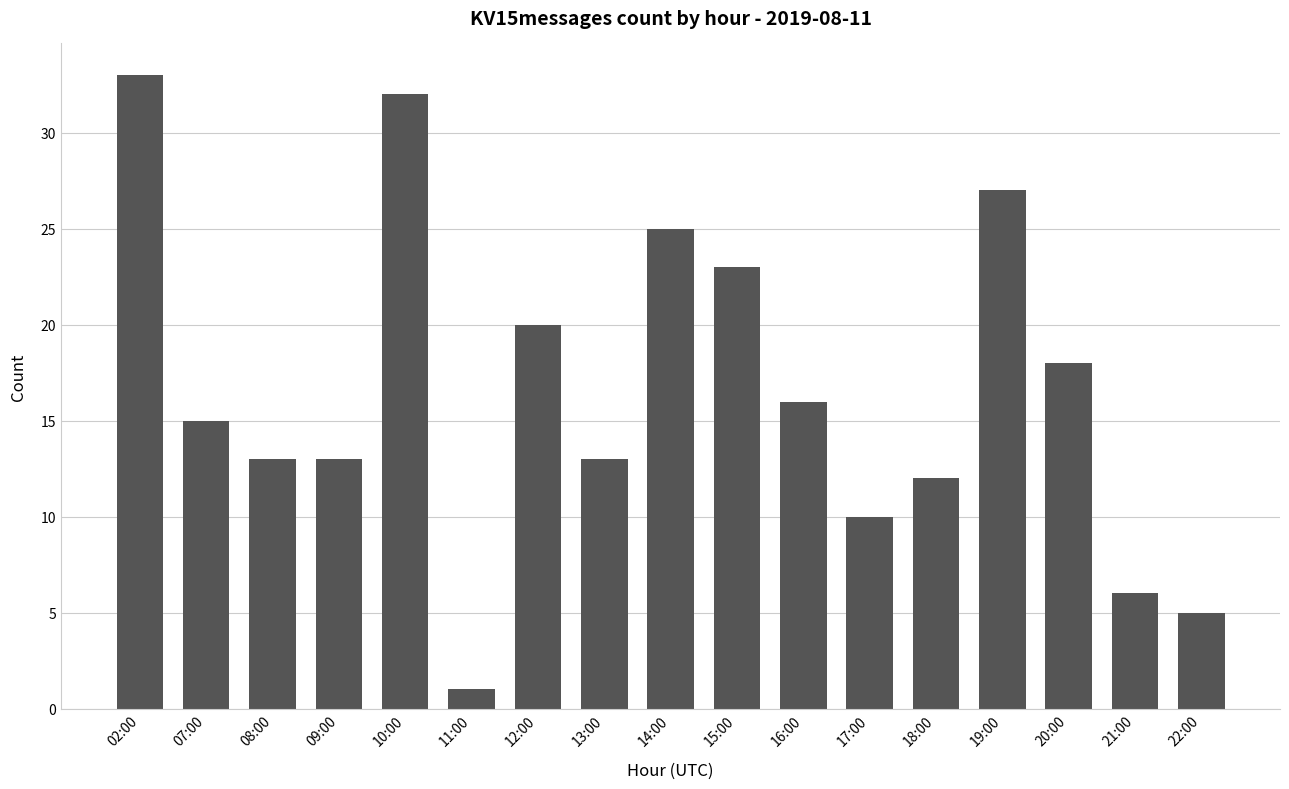

Which has a higher value, 08:00 or 15:00?

15:00